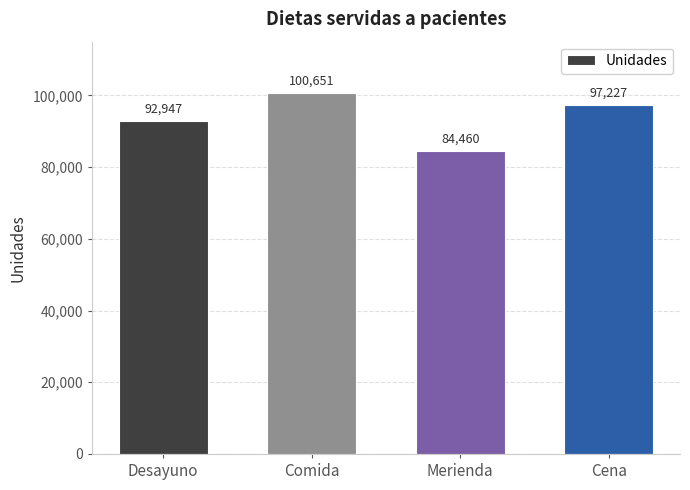

List the labels in order of value, smallest first.

Merienda, Desayuno, Cena, Comida